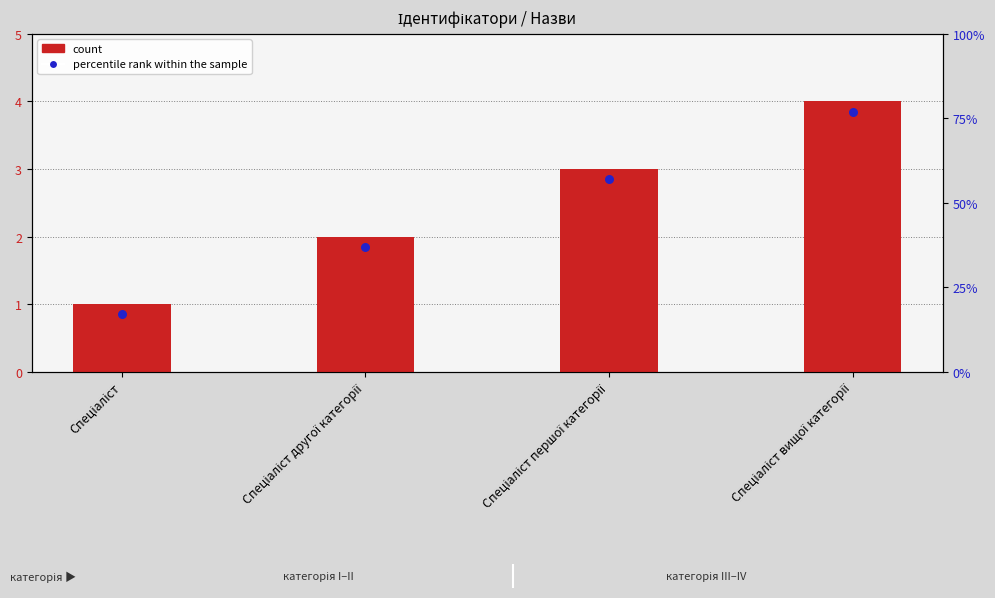

Which series has the largest Y range (max minus min)?

count